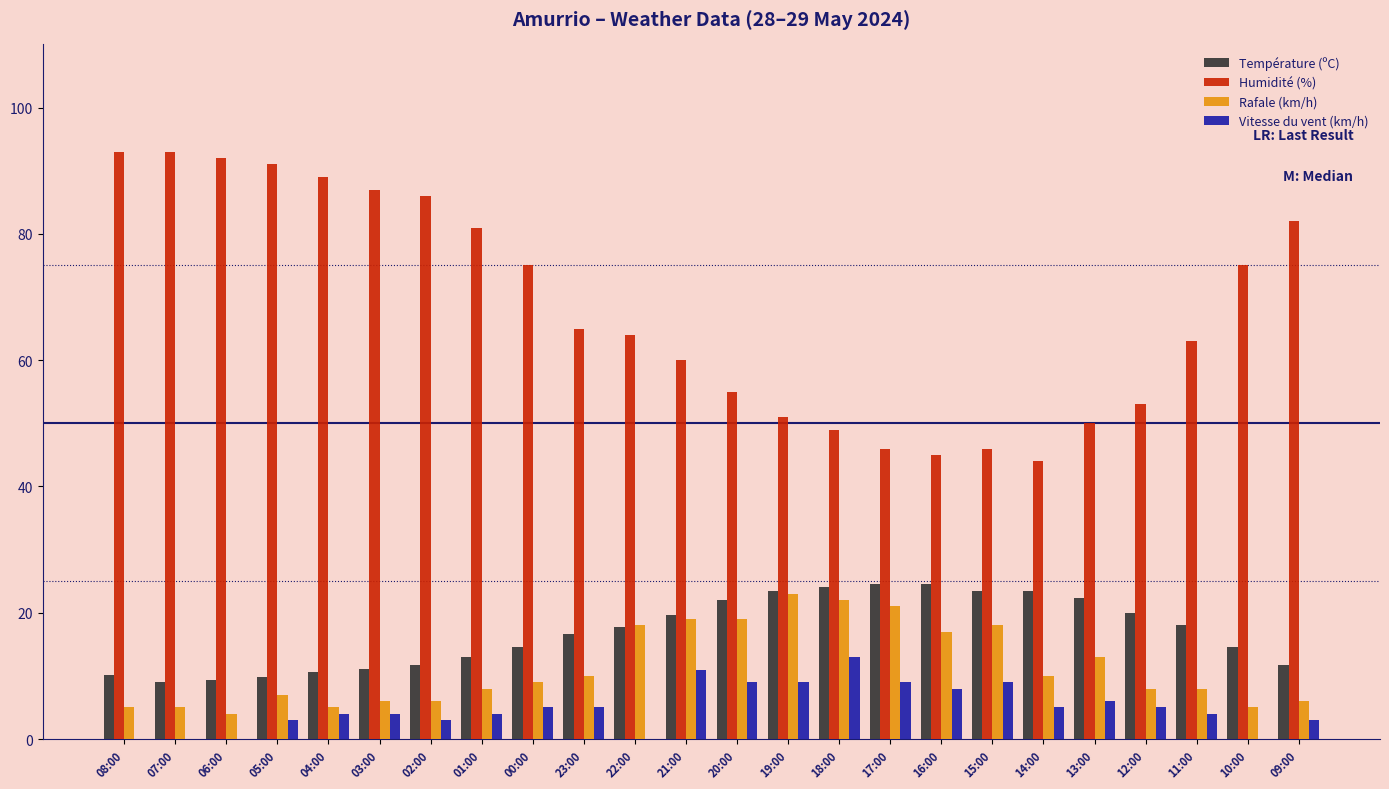

Between 07:00 and 16:00, which series saw the biggest shift?

Humidité (%)